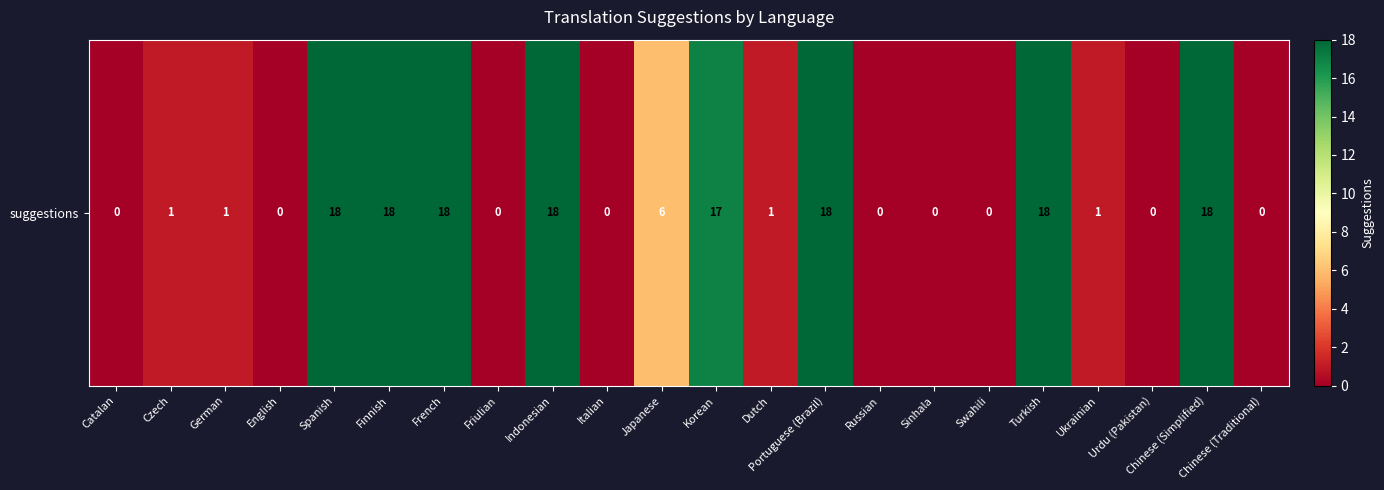

Reading left to right, what are all the values shown in this chart?

0	1	1	0	18	18	18	0	18	0	6	17	1	18	0	0	0	18	1	0	18	0